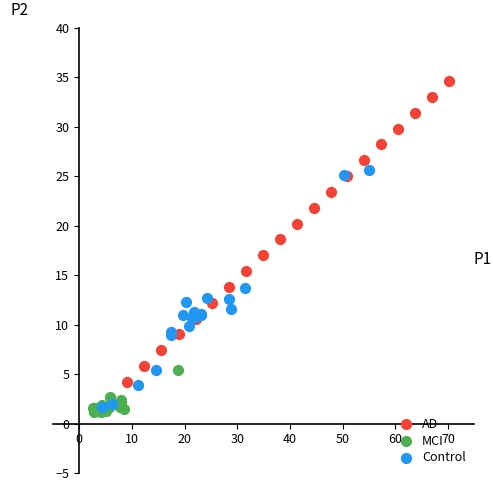

Which series contains the highest Y value?

AD